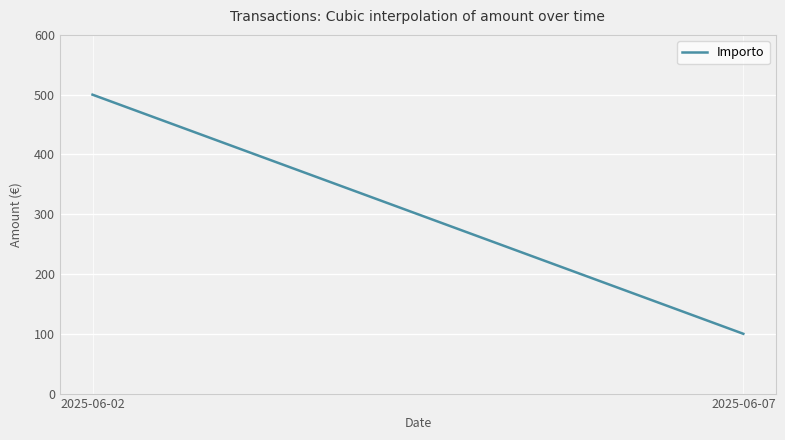

What is the sum of all values?

90000.0